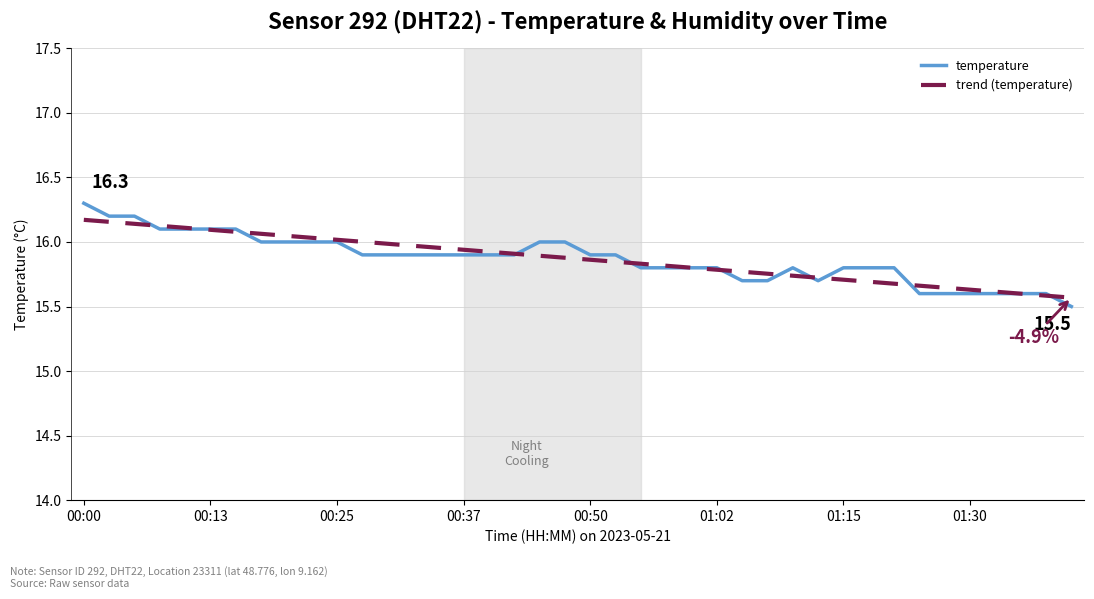

Which series has the largest range (max minus min)?

temperature